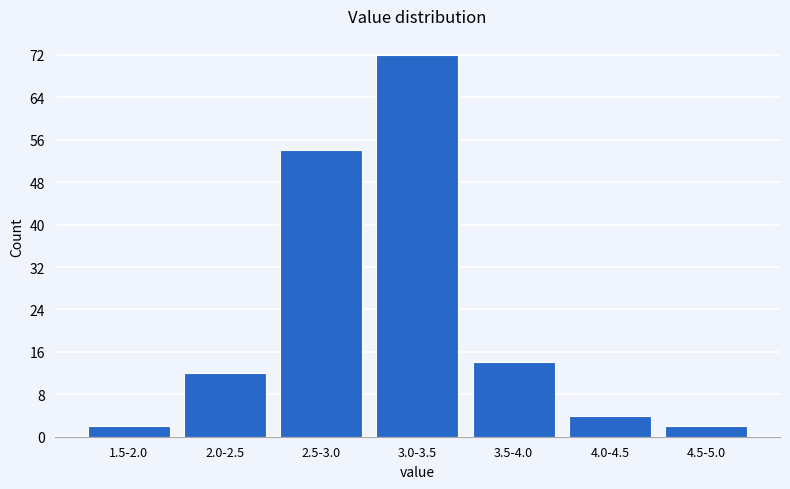

Reading left to right, transcribe all the data shown in this chart.

1.5-2.0=2	2.0-2.5=12	2.5-3.0=54	3.0-3.5=72	3.5-4.0=14	4.0-4.5=4	4.5-5.0=2